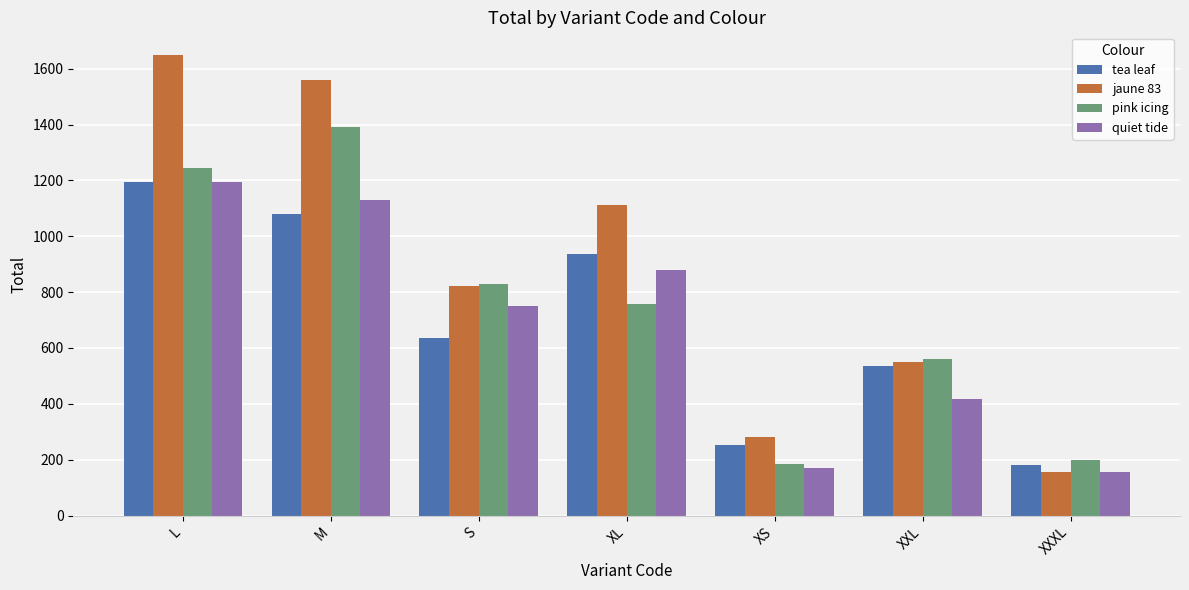

Which series has the largest range (max minus min)?

jaune 83